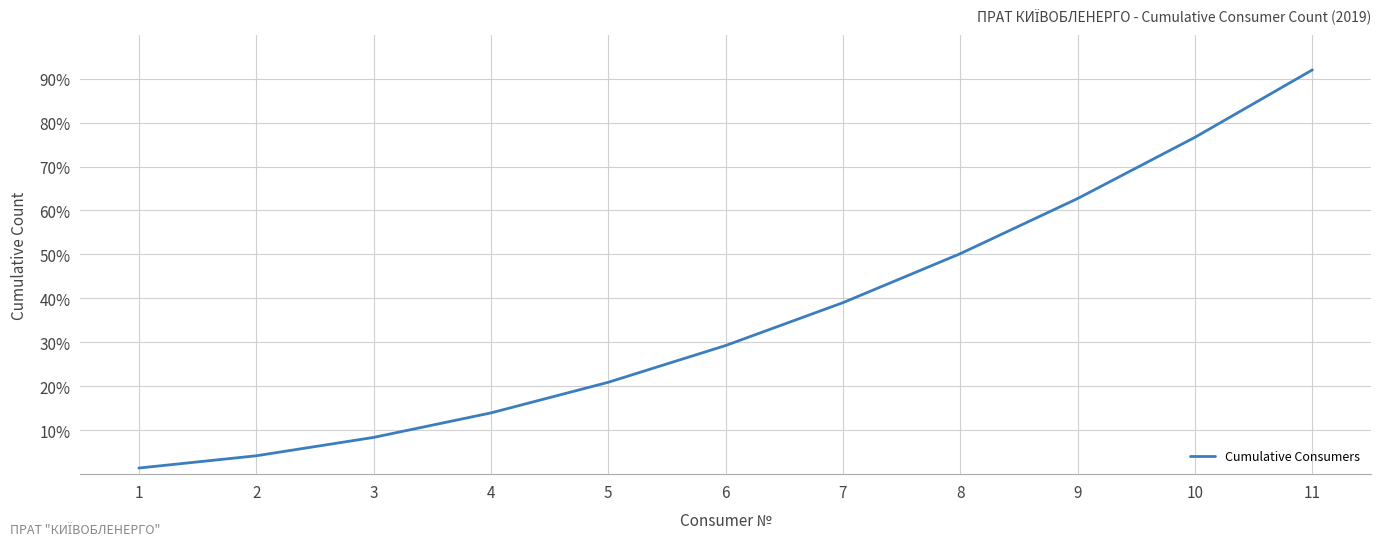

Reading left to right, what are all the values shown in this chart?

1=1.4	2=4.2	3=8.4	4=13.9	5=20.9	6=29.3	7=39.0	8=50.2	9=62.7	10=76.7	11=92.0